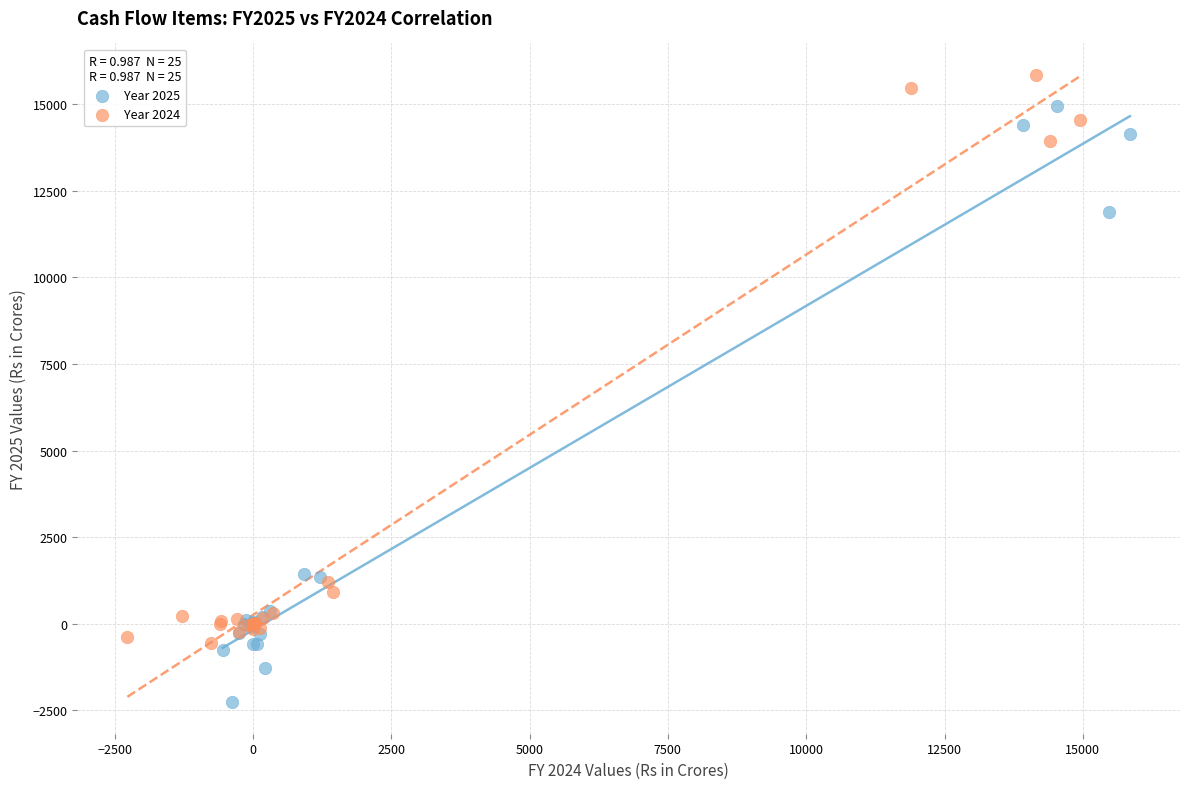

Which series contains the lowest Y value?

Year 2025